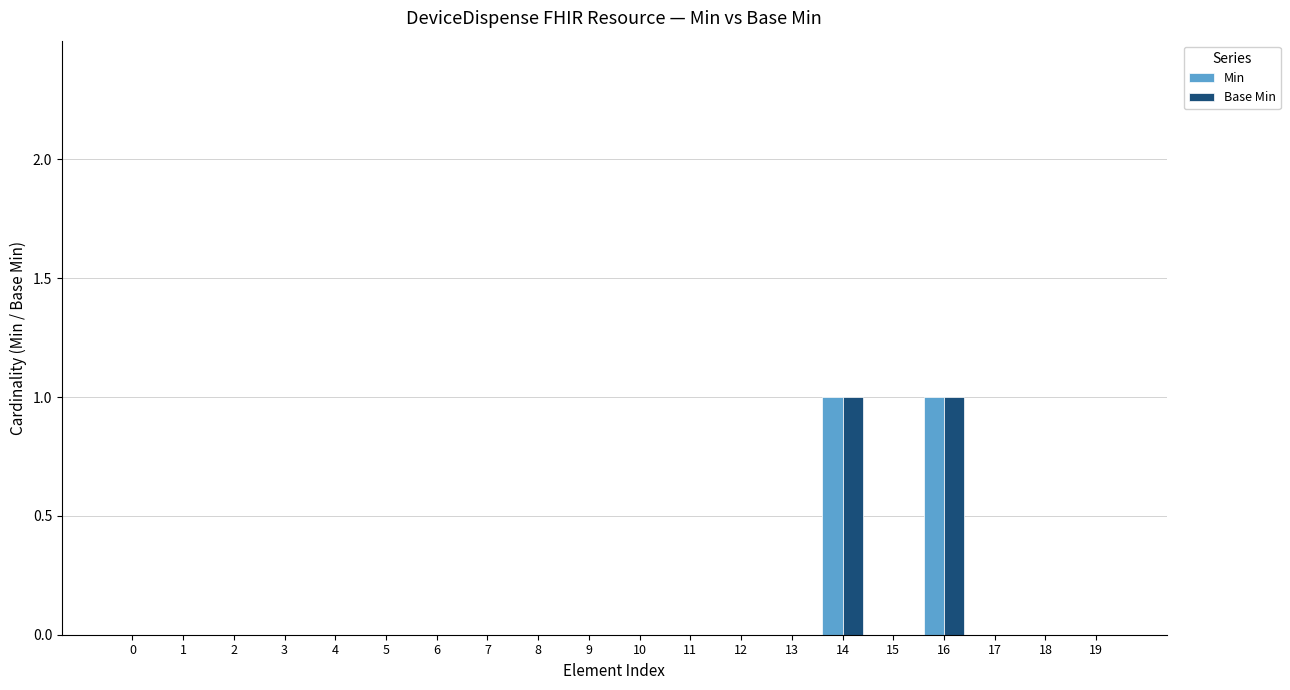

True or false: Min has a value of 0 at 15.

True